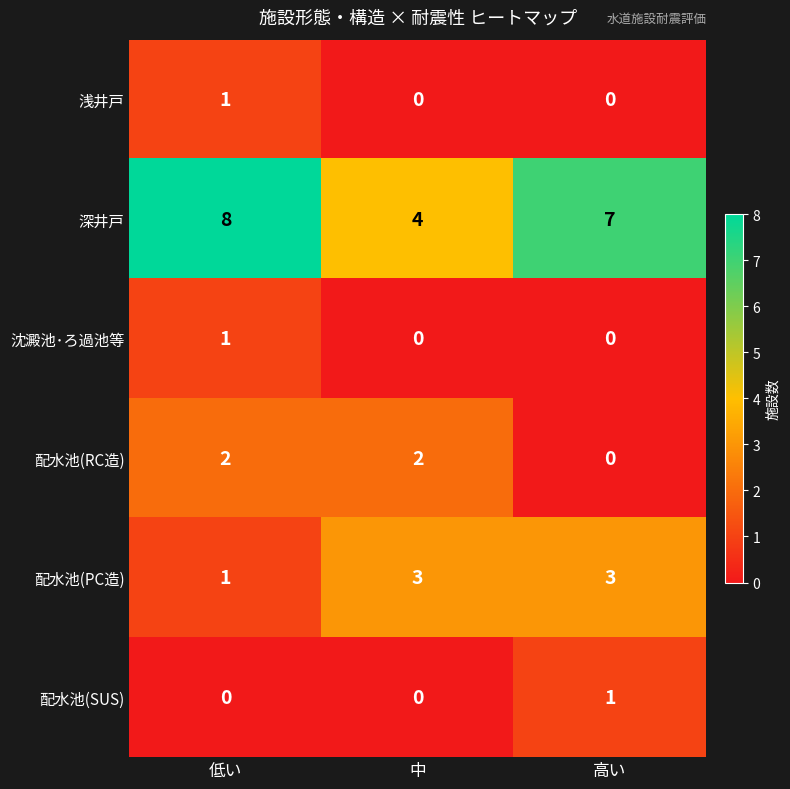

True or false: 配水池(RC造) has a value of 2 at 低い.

True